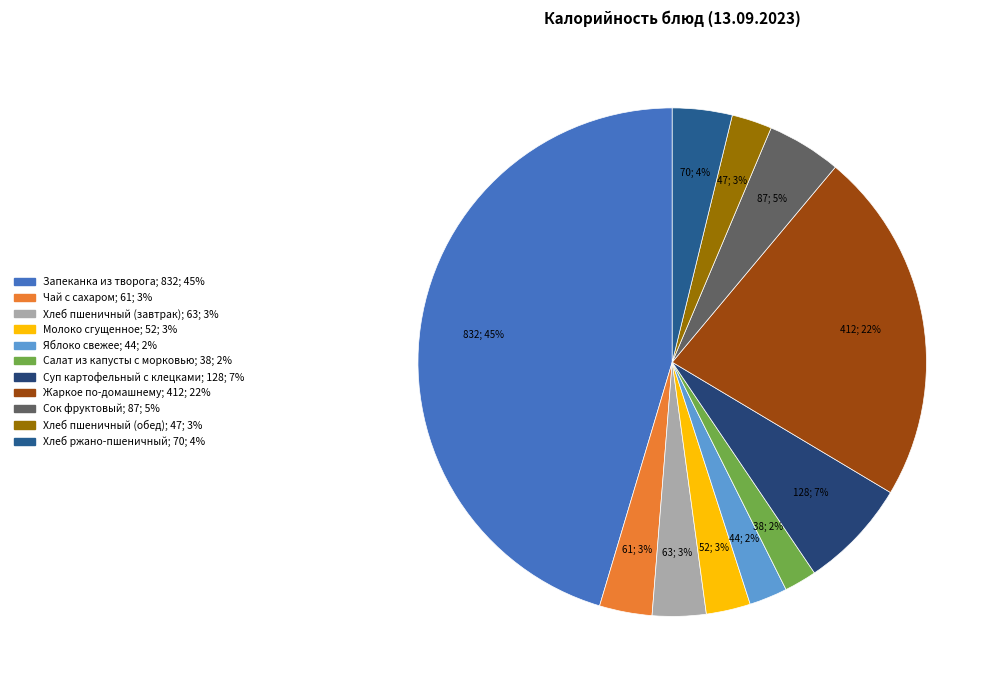

The Хлеб пшеничный (завтрак) slice represents 3% of the pie. True or false?

True